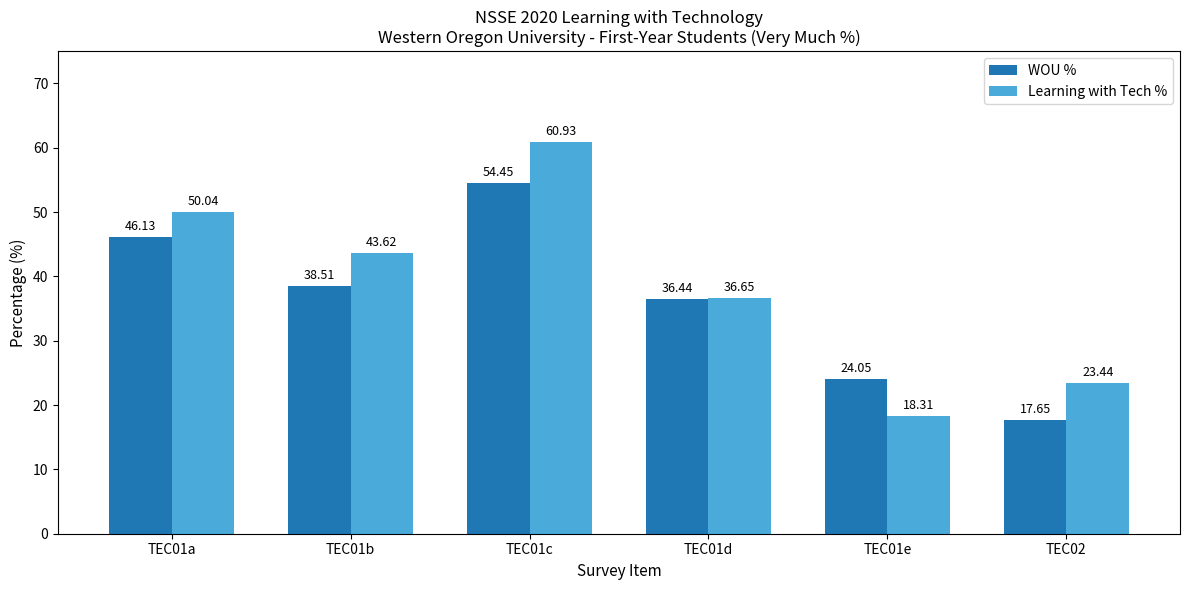

What is the difference between the maximum and minimum values in the WOU % series?

36.8